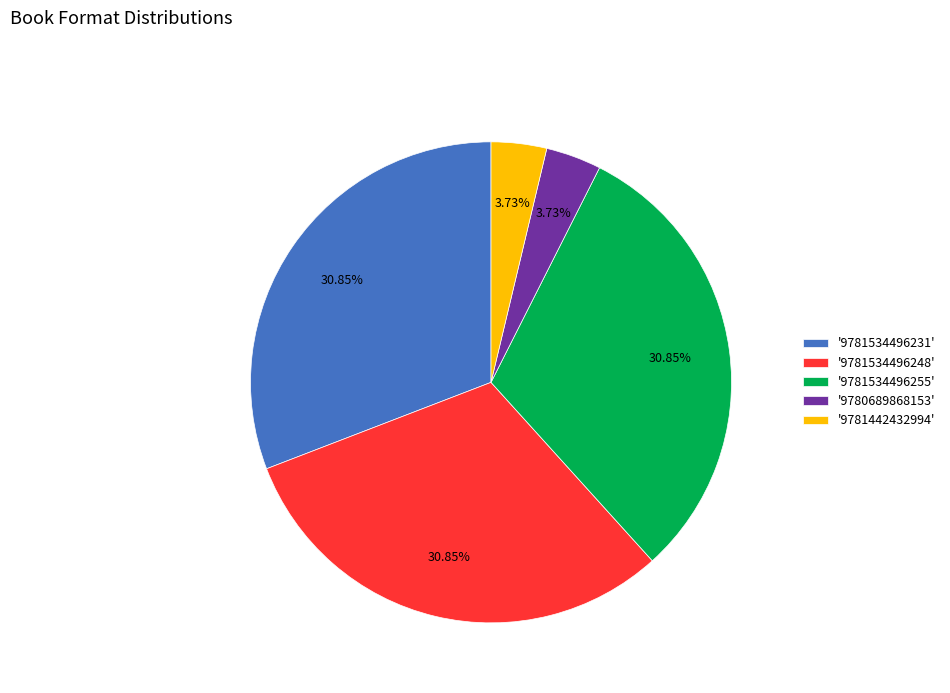

Approximately how many times larger is the value at '9781534496231' compared to '9780689868153'?

8.3